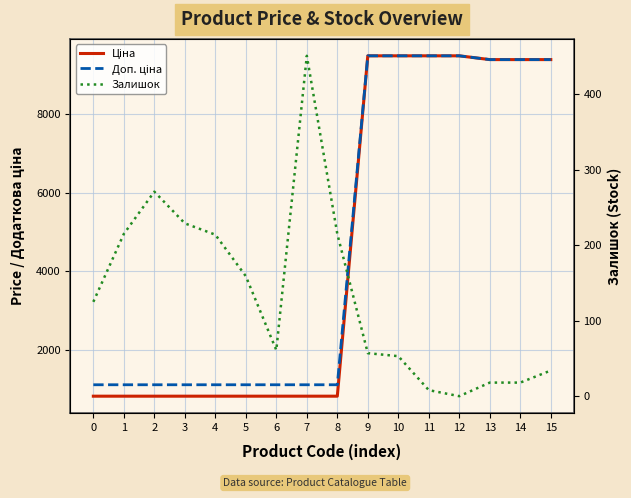

What is the value of the Ціна point at the 13th from the left?

9480.1